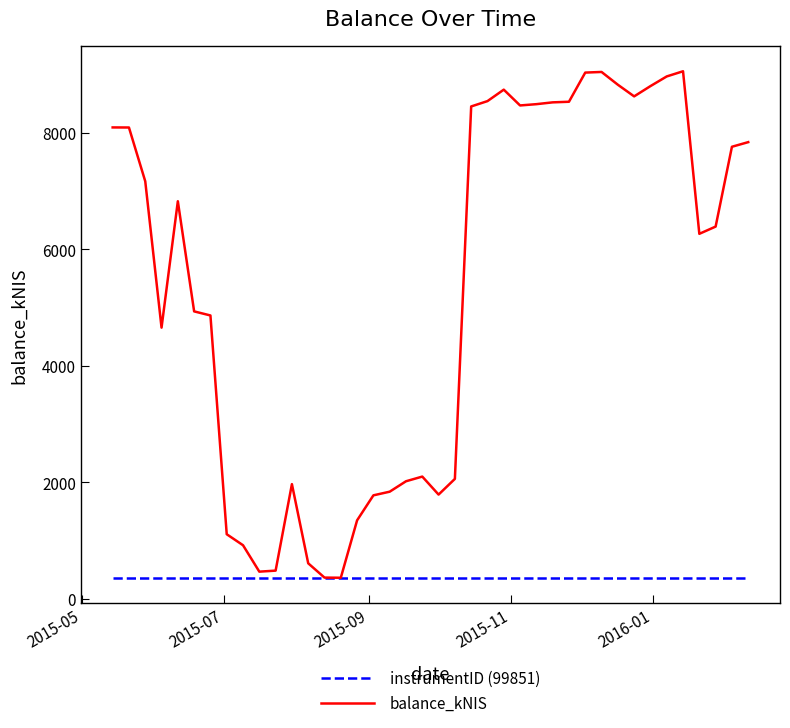

Rank the series by their maximum value, from highest to lowest.

balance_kNIS, instrumentID (99851)